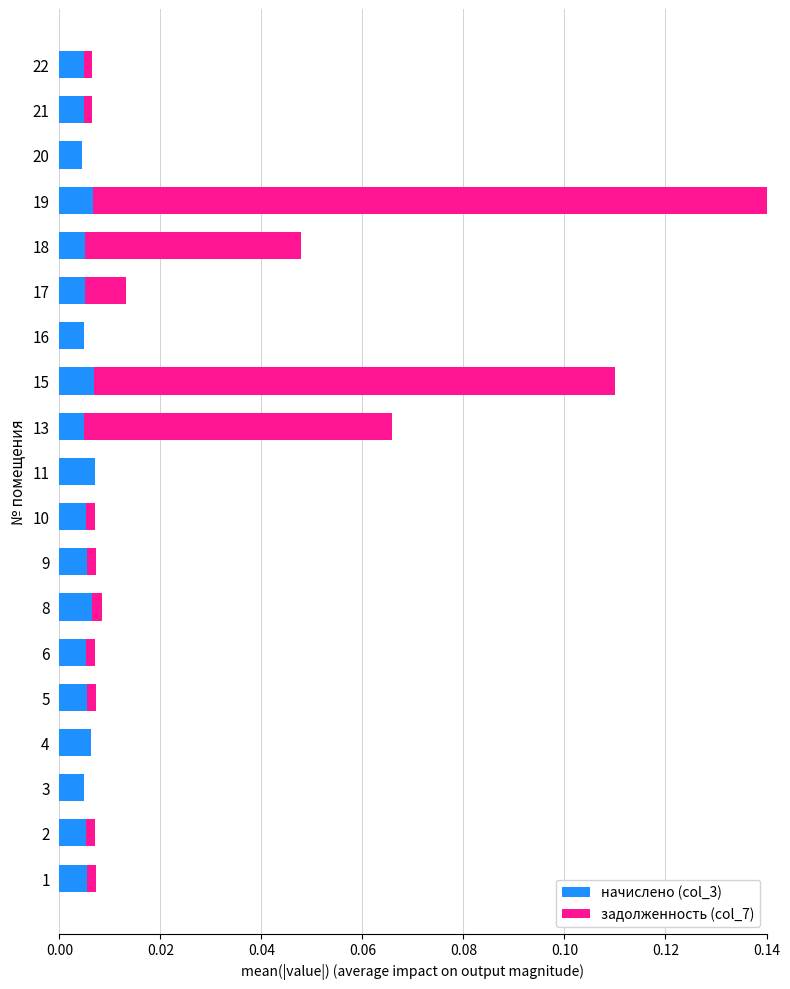

What are all the series names shown in the legend?

начислено (col_3), задолженность (col_7)